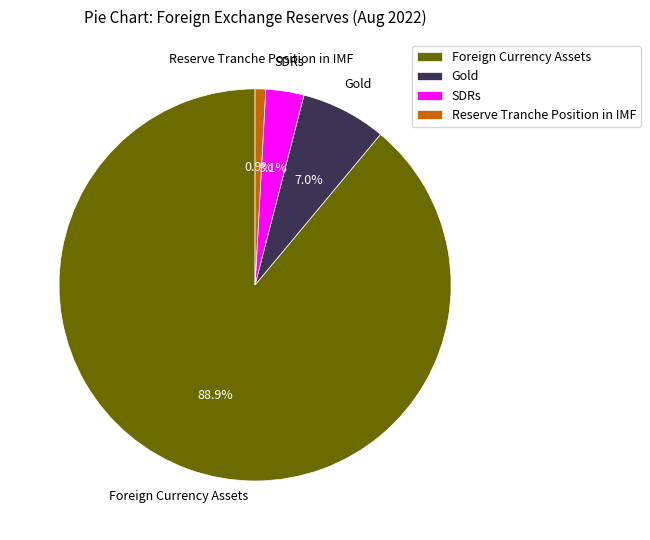

Do Gold and Foreign Currency Assets together represent more than half of the pie?

Yes